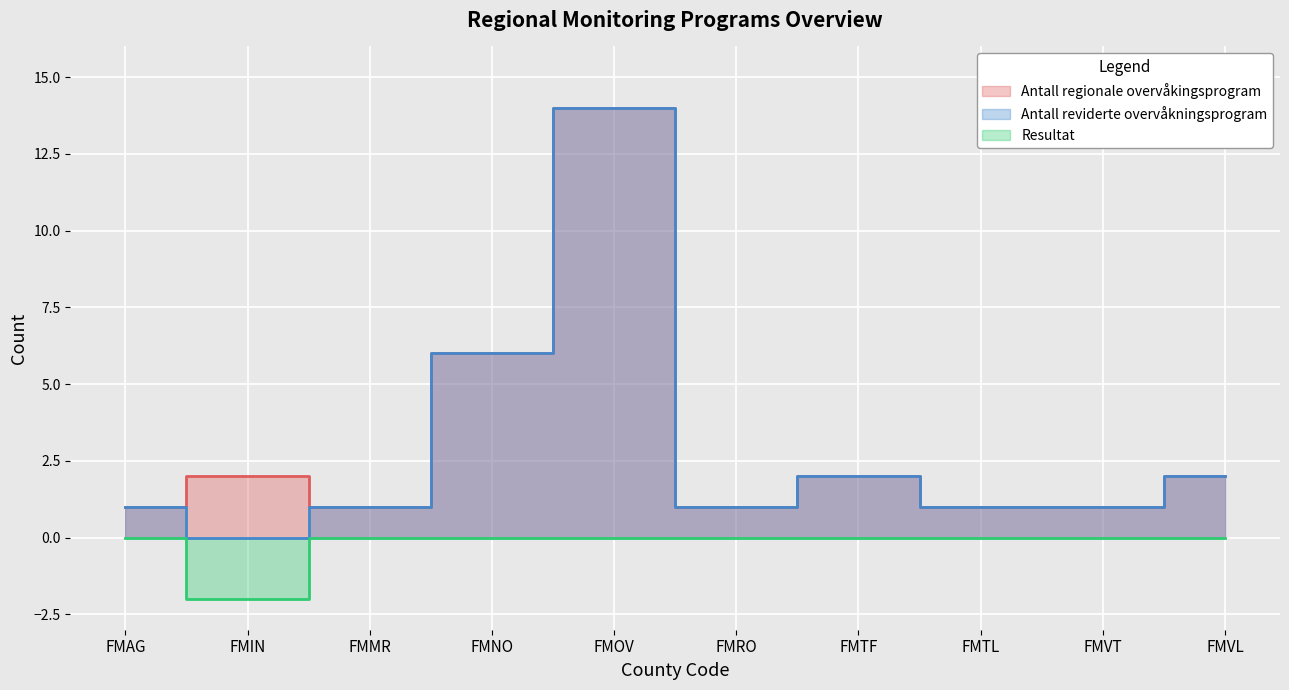

How many series are shown in this chart?

3